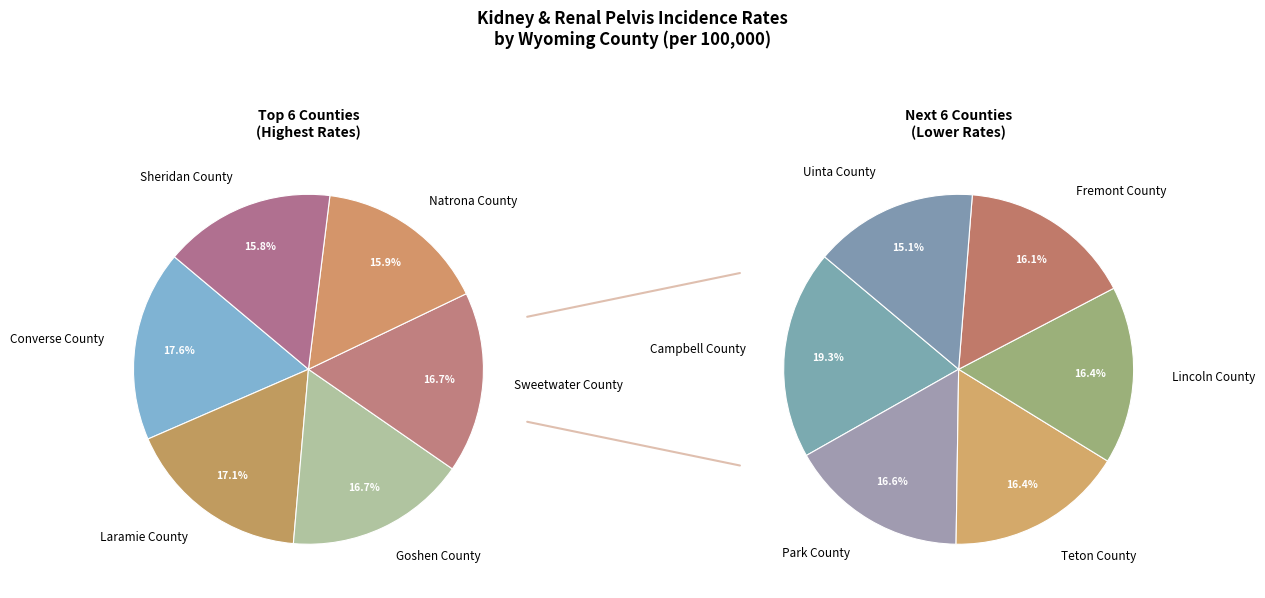

Which category has the smallest portion of the pie?

Uinta County